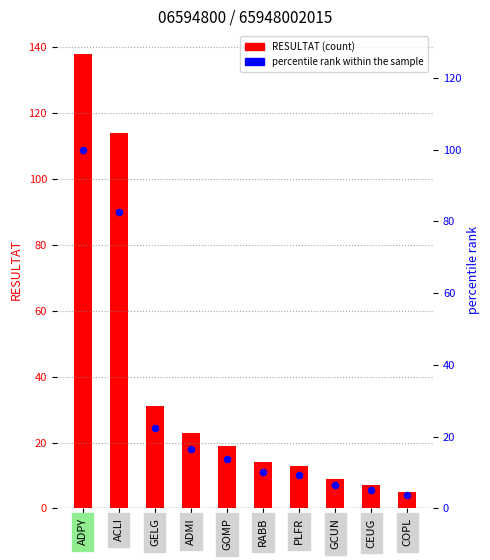

Which series has the largest total across all categories?

RESULTAT